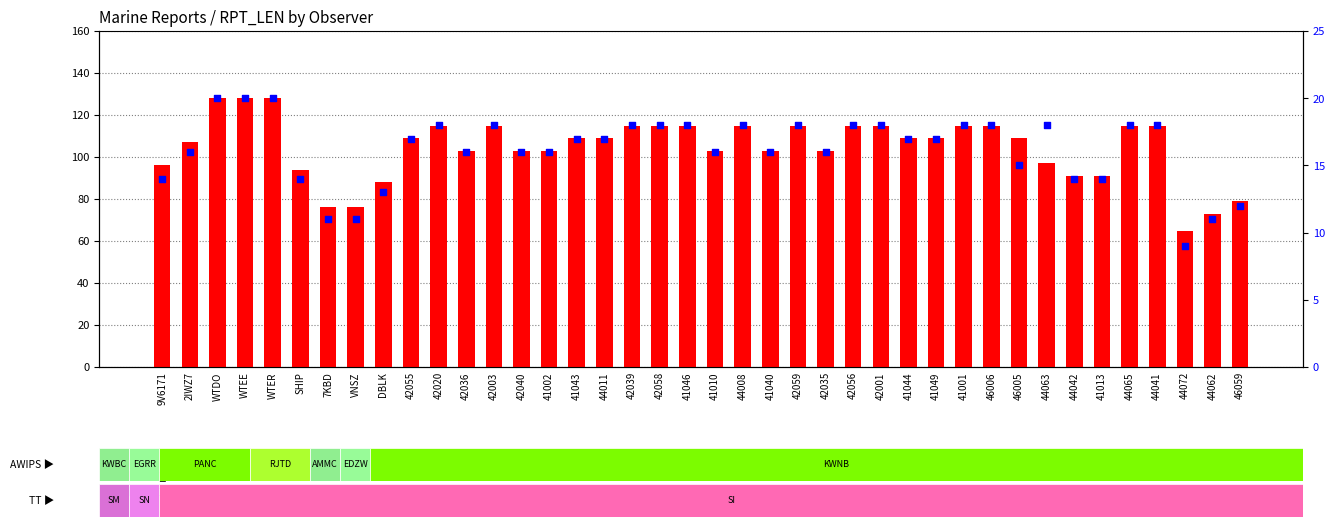

Which series has the widest spread of Y values?

RPT_LEN